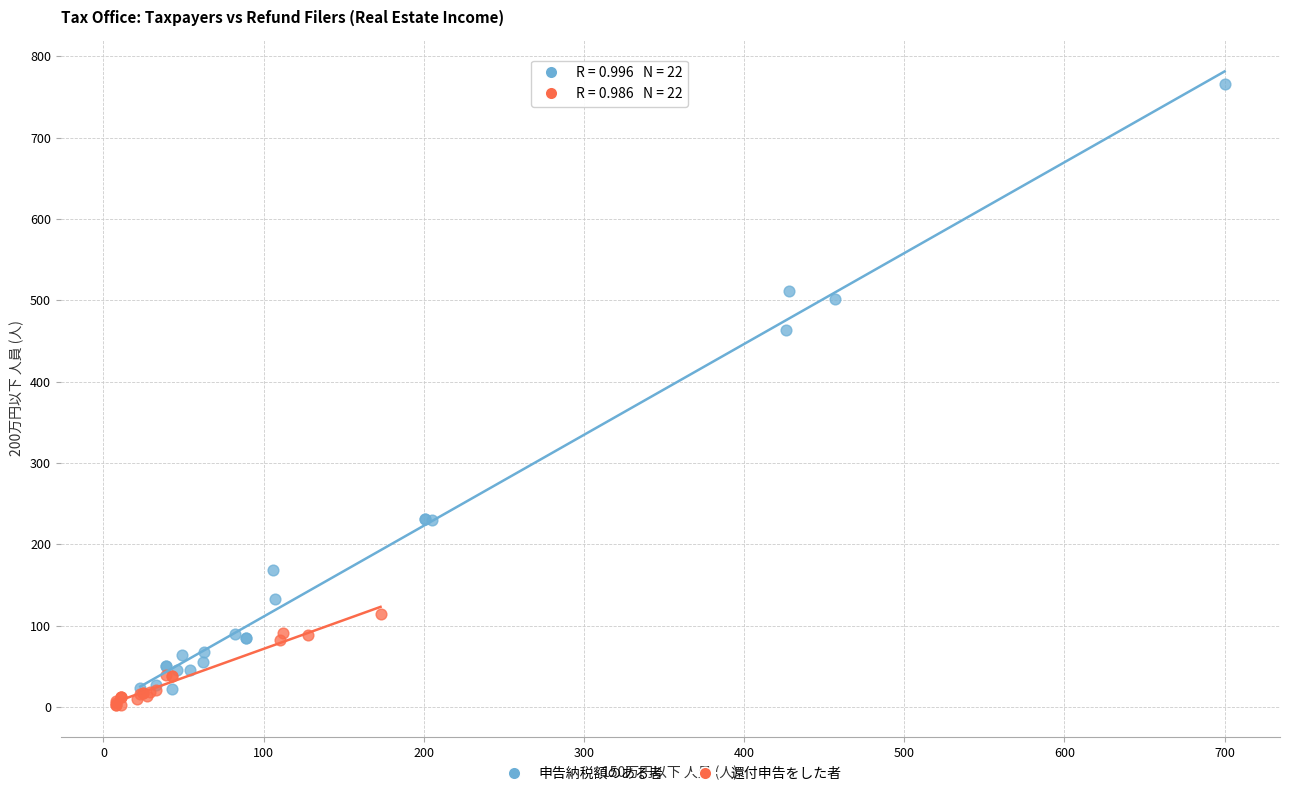

What are all the series names shown in the legend?

申告納税額のある者, 還付申告をした者